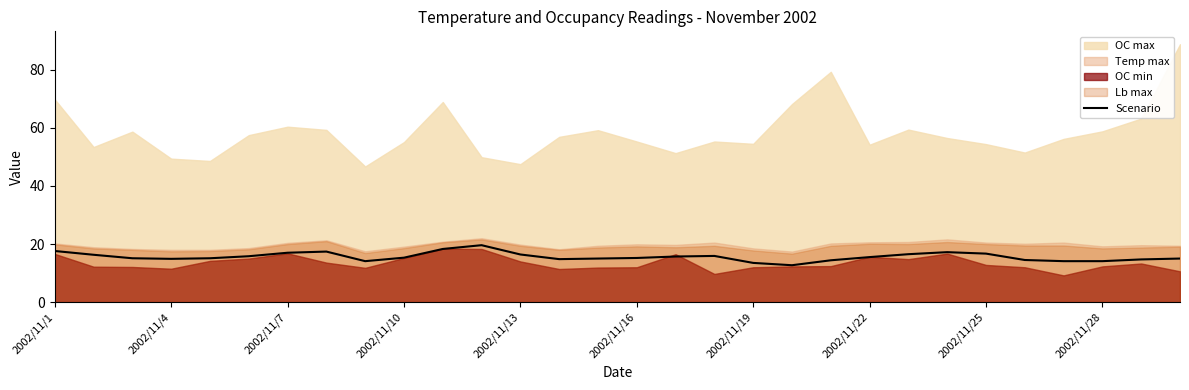

Is it true that the value at 10 is 24.9?

False